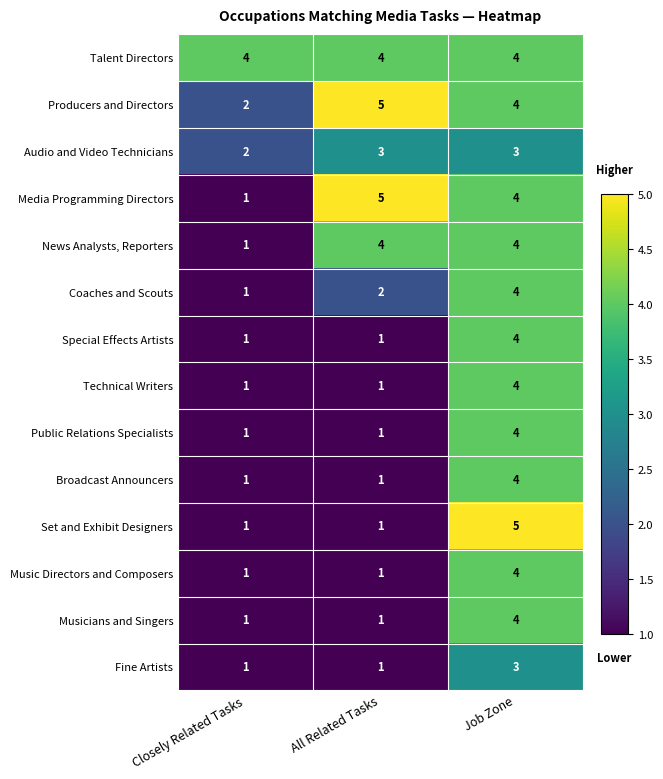

Is it true that Coaches and Scouts equals 4 at Job Zone?

True